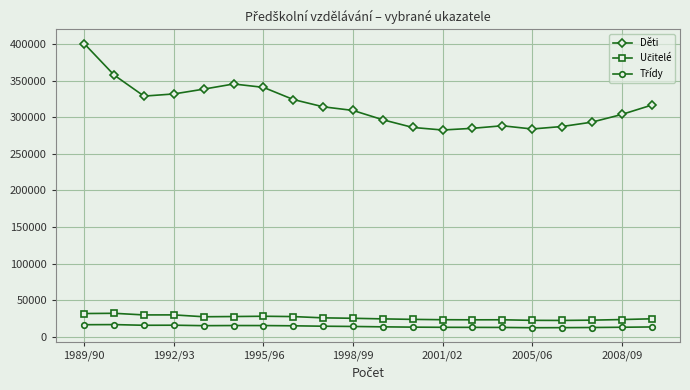

Which series has the largest total across all categories?

Děti